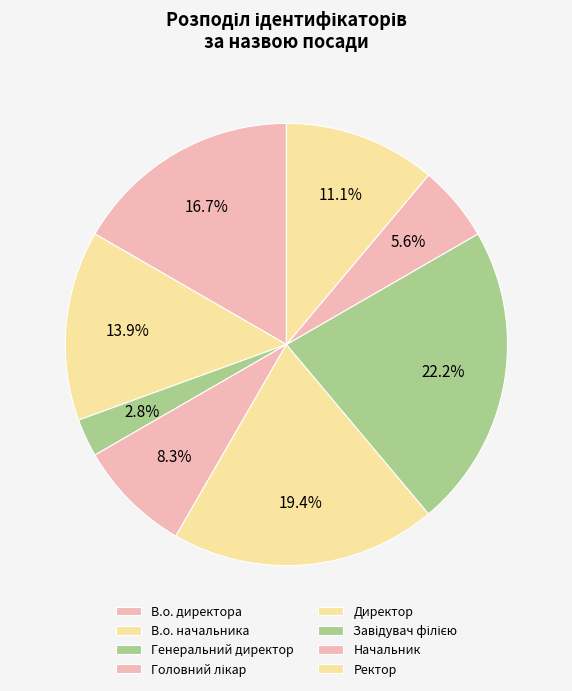

What is the largest slice in the pie chart?

Завідувач філією